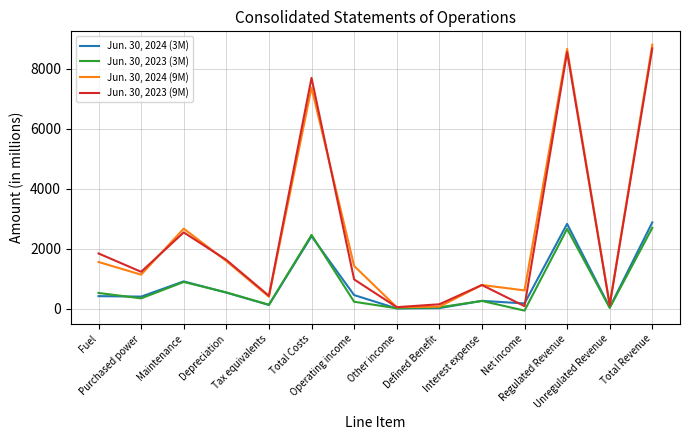

True or false: Jun. 30, 2023 (9M) has a value of 12502 at Total Revenue.

False